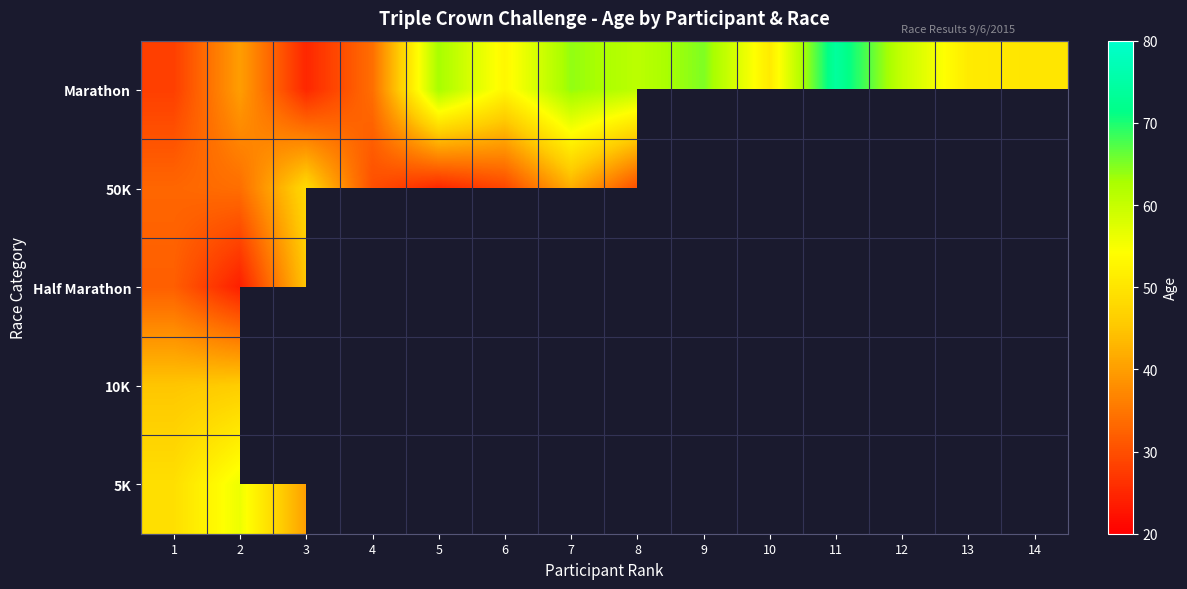

Where is 5K nearest to the value 48?

1